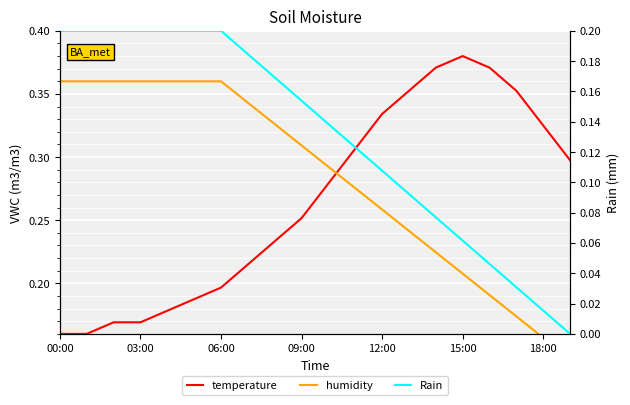

True or false: temperature has a value of 0.3 at 18:00.

True